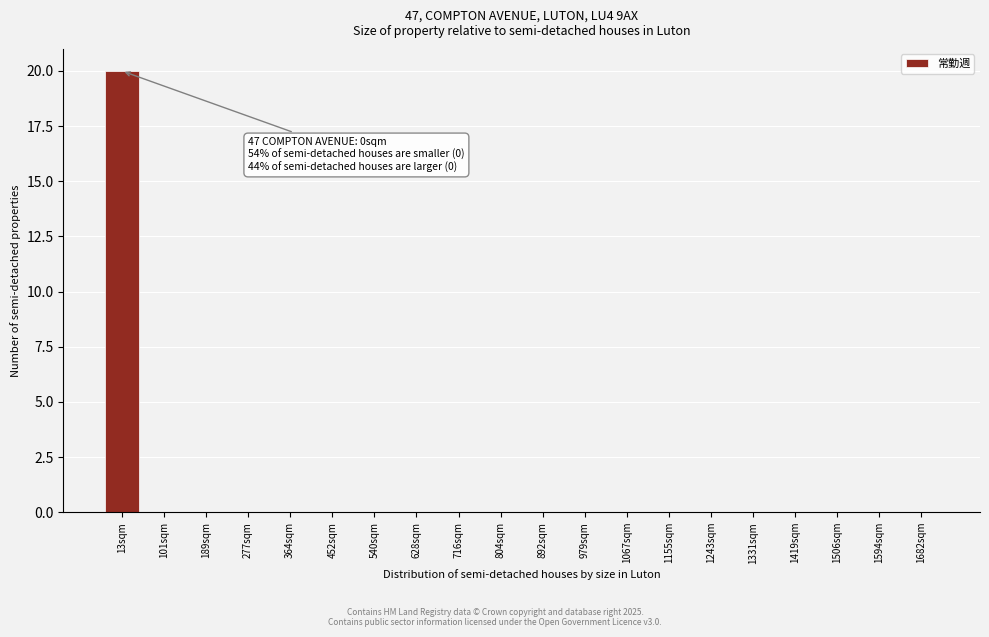

Reading left to right, what are all the values shown in this chart?

13sqm=20	101sqm=0	189sqm=0	277sqm=0	364sqm=0	452sqm=0	540sqm=0	628sqm=0	716sqm=0	804sqm=0	892sqm=0	979sqm=0	1067sqm=0	1155sqm=0	1243sqm=0	1331sqm=0	1419sqm=0	1506sqm=0	1594sqm=0	1682sqm=0